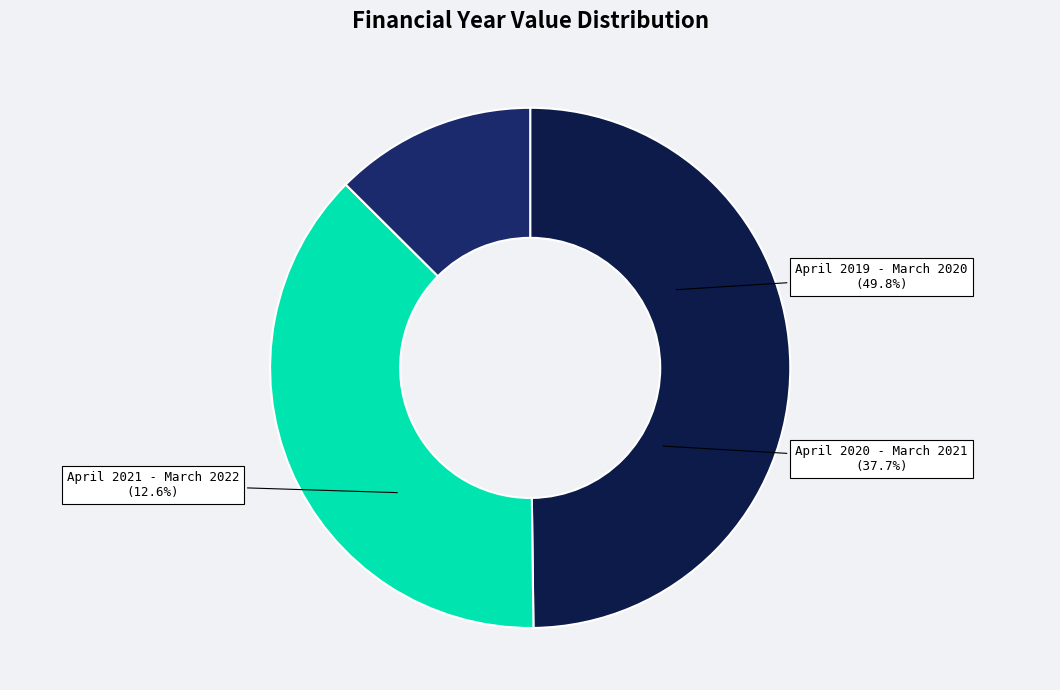

Combined, what portion of the pie is April 2021 - March 2022 and April 2020 - March 2021?

50.2%